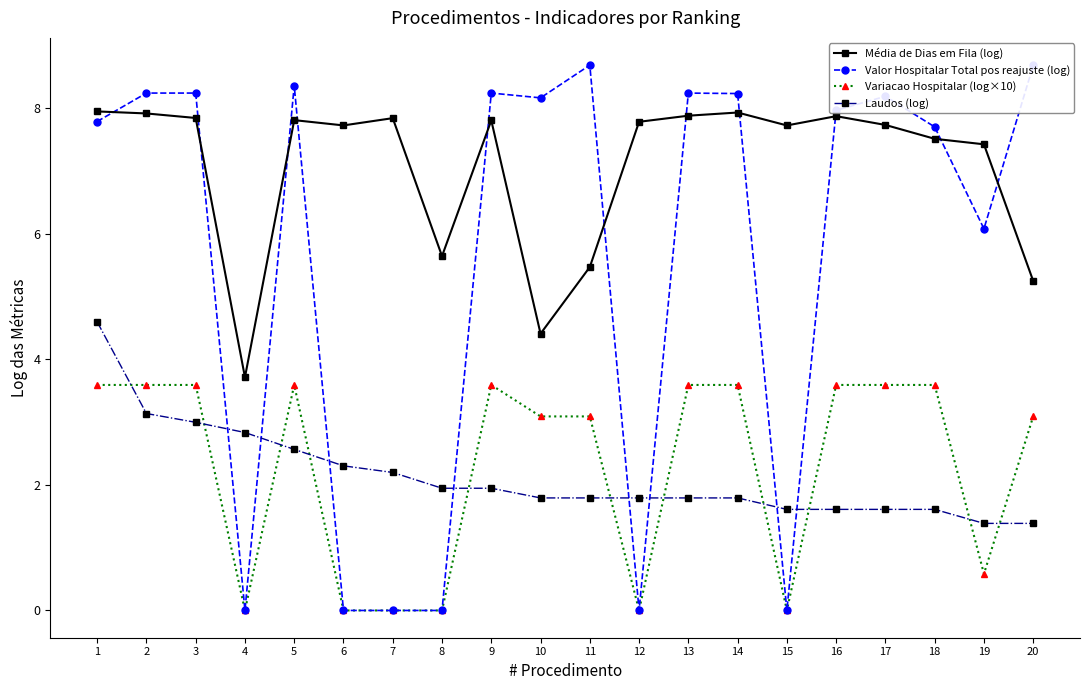

The value of Laudos (log) at 7 is 1.4. True or false?

False